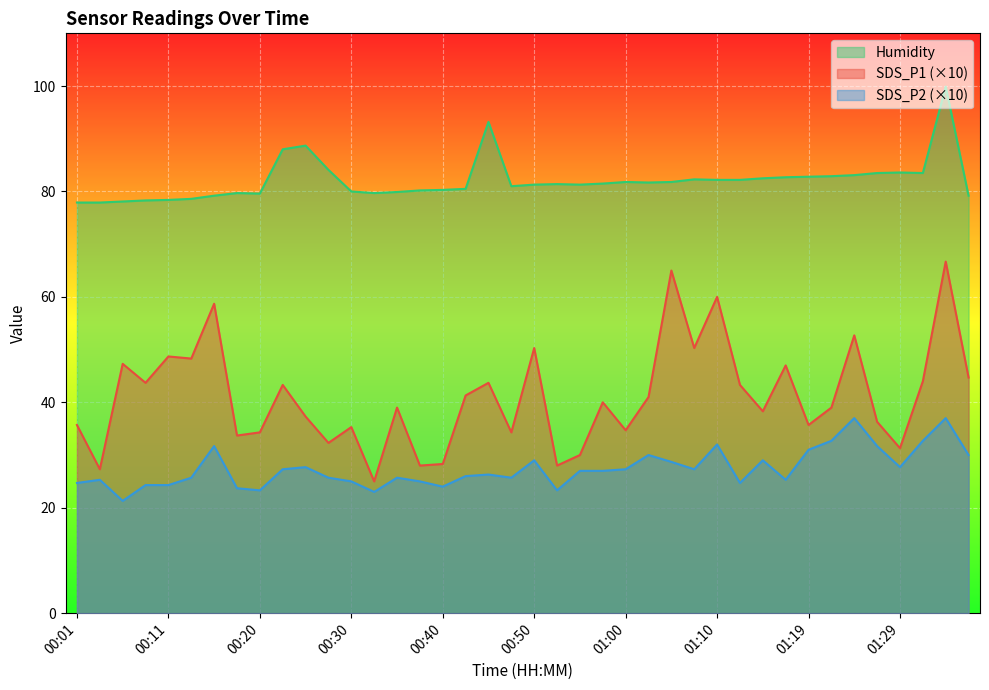

Rank the series by their average value, from lowest to highest.

SDS_P2 (×10), SDS_P1 (×10), Humidity